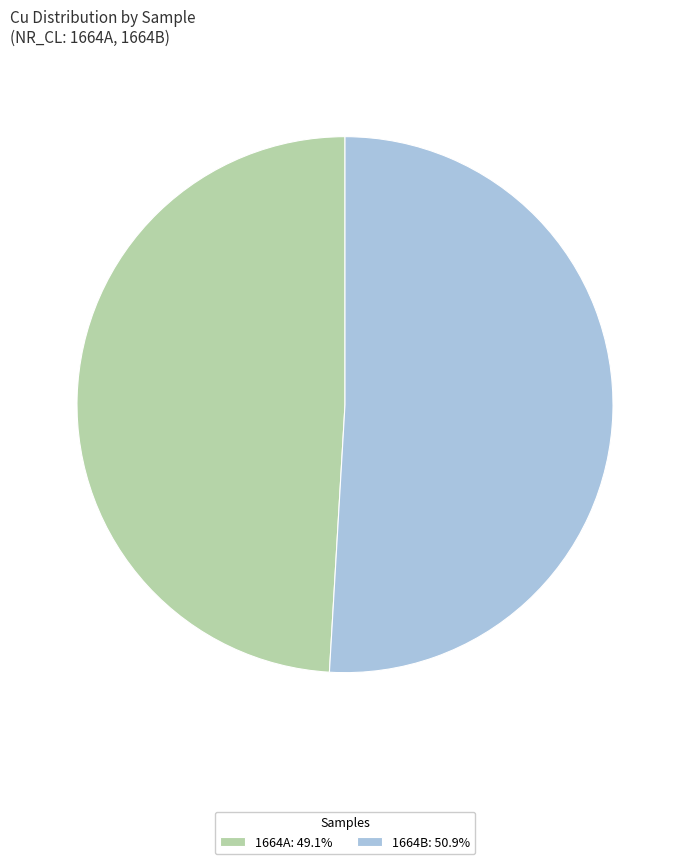

What is the largest slice in the pie chart?

1664B